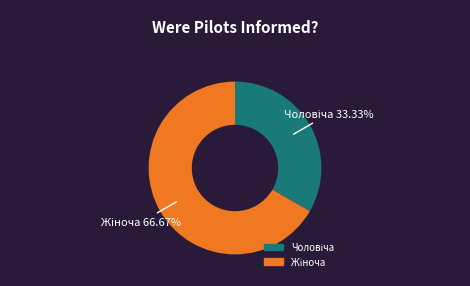

Is there a majority slice in this chart?

Yes